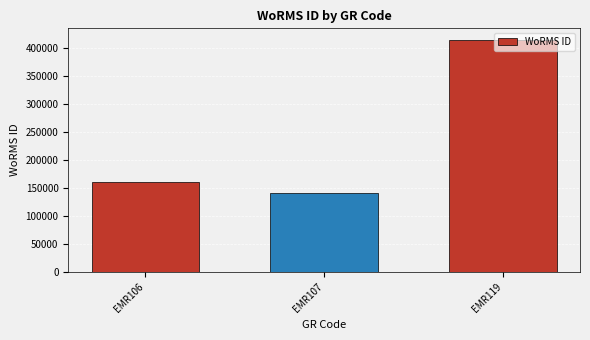

What is the change in value from EMR106 to EMR119?

+253102